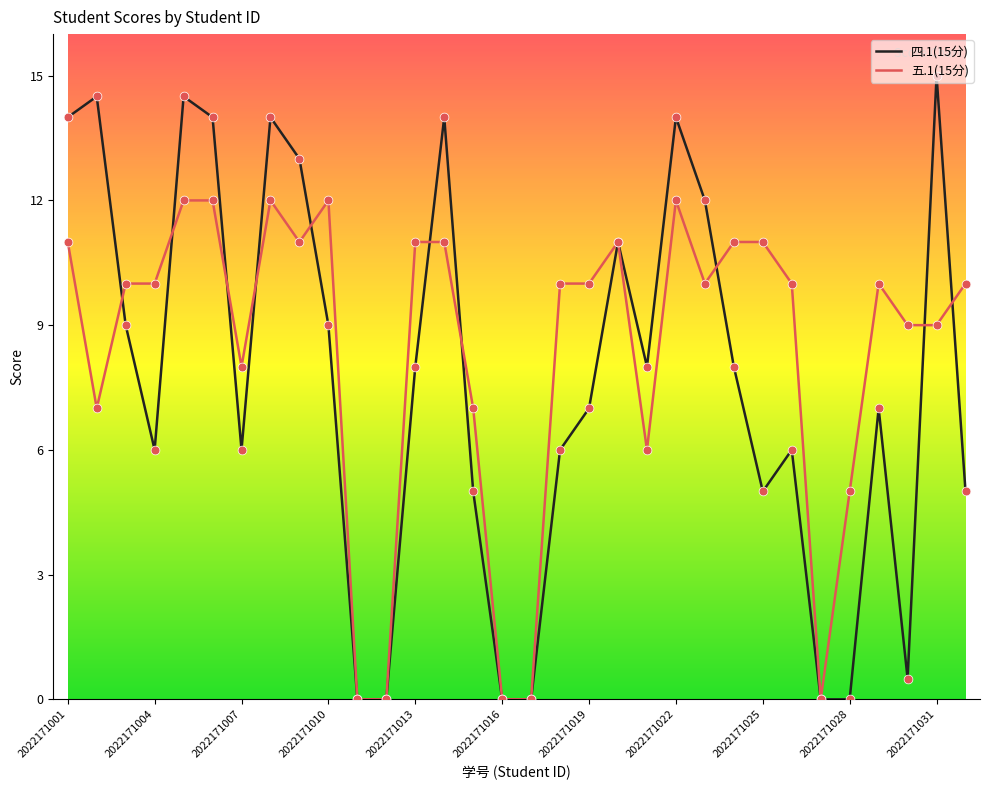

Which series has the widest spread of values?

四.1(15分)